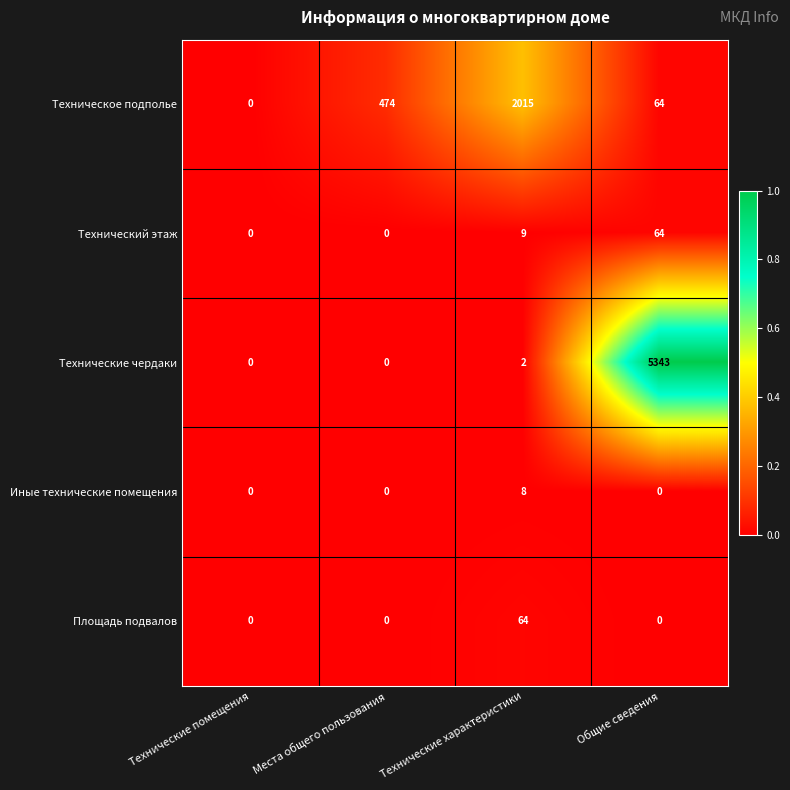

Which series changed the most between Технические характеристики and Общие сведения?

Технические чердаки